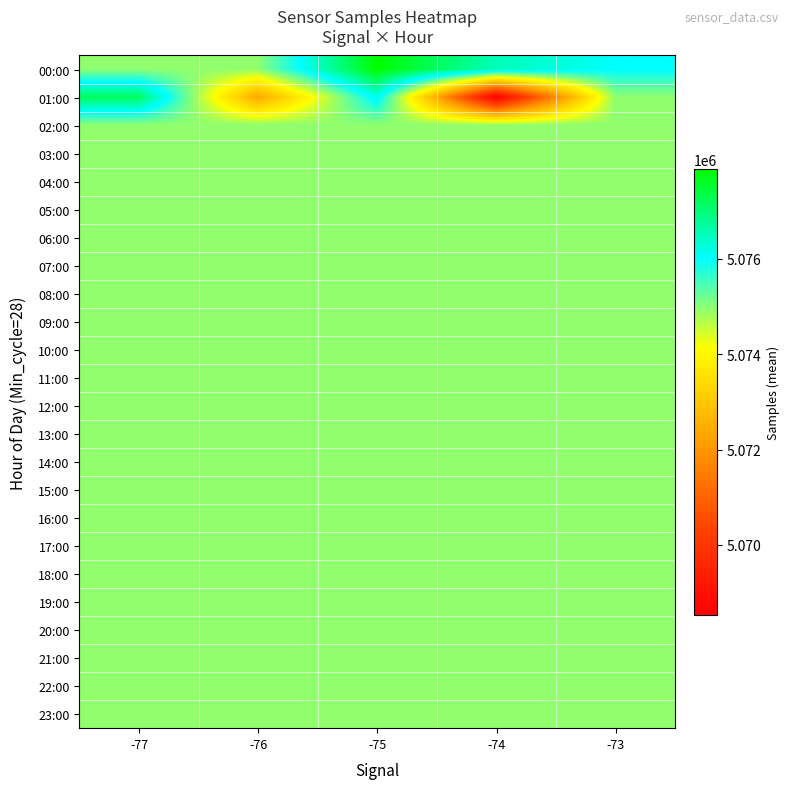

Which series has the largest total across all categories?

00:00